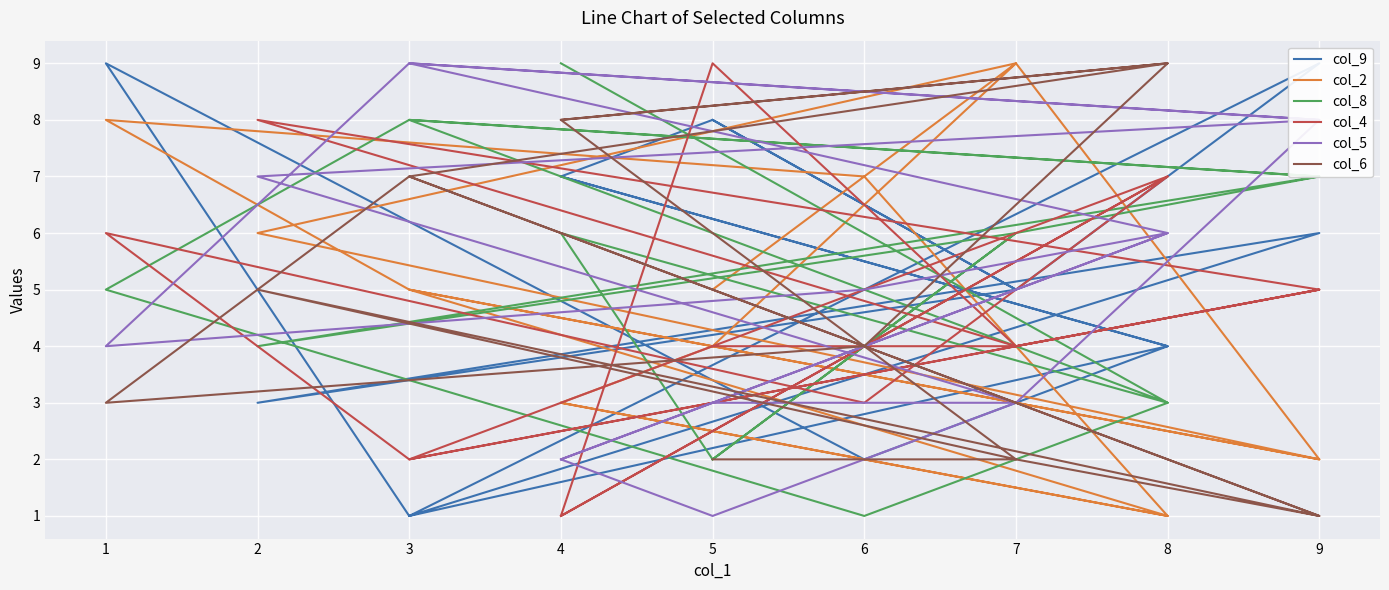

Is it true that col_8 equals 7 at 2?

False